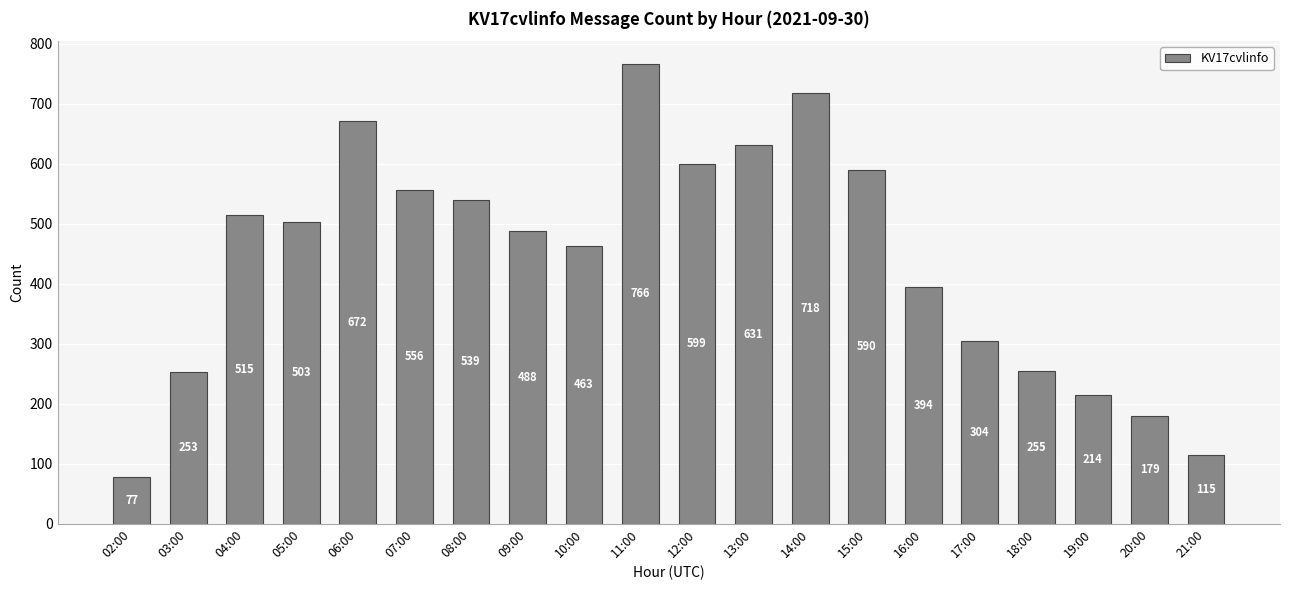

Reading left to right, transcribe all the data shown in this chart.

77	253	515	503	672	556	539	488	463	766	599	631	718	590	394	304	255	214	179	115